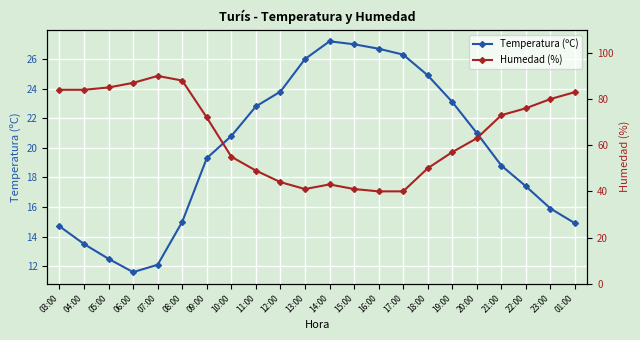

At which label does Humedad (%) first exceed 72?

03:00